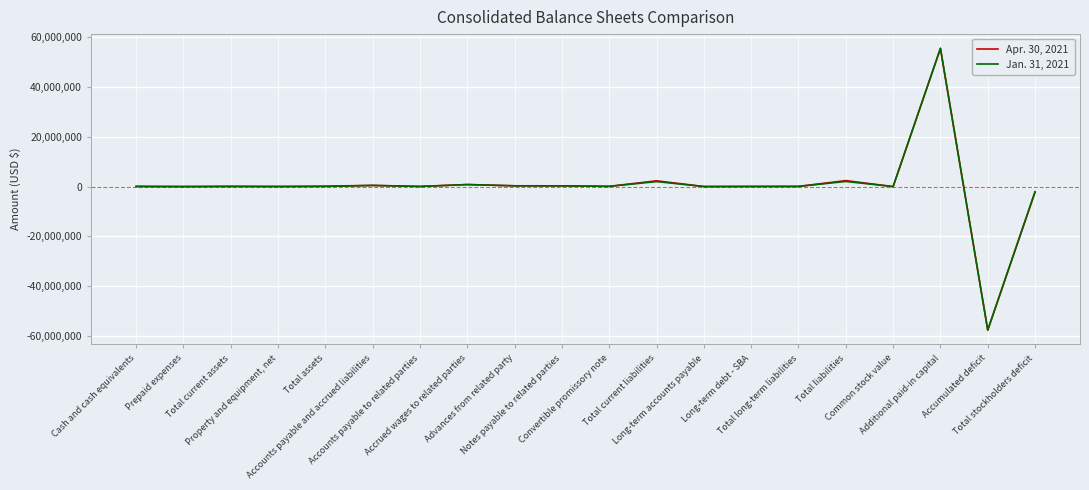

What is the greatest value displayed?

55503564